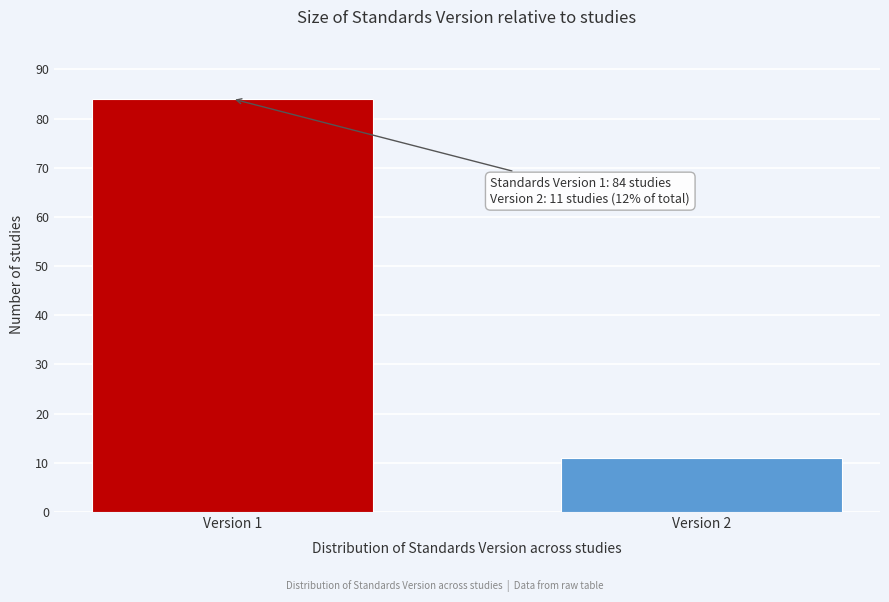

Reading left to right, list all the values displayed in this chart.

84	11